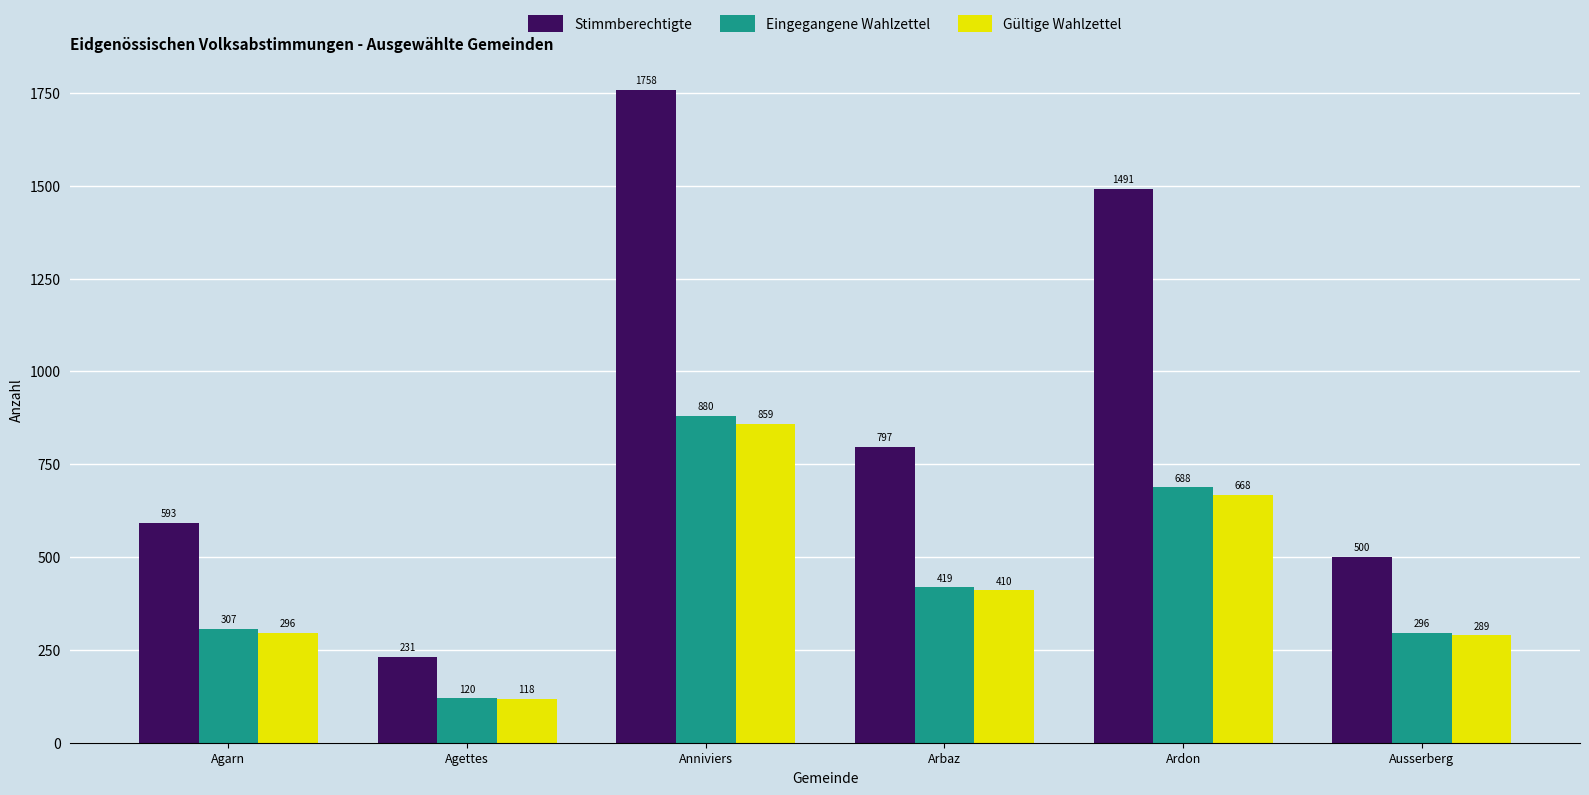

Reading left to right, list all the values displayed in this chart.

Stimmberechtigte: 593	231	1758	797	1491	500
Eingegangene Wahlzettel: 307	120	880	419	688	296
Gültige Wahlzettel: 296	118	859	410	668	289